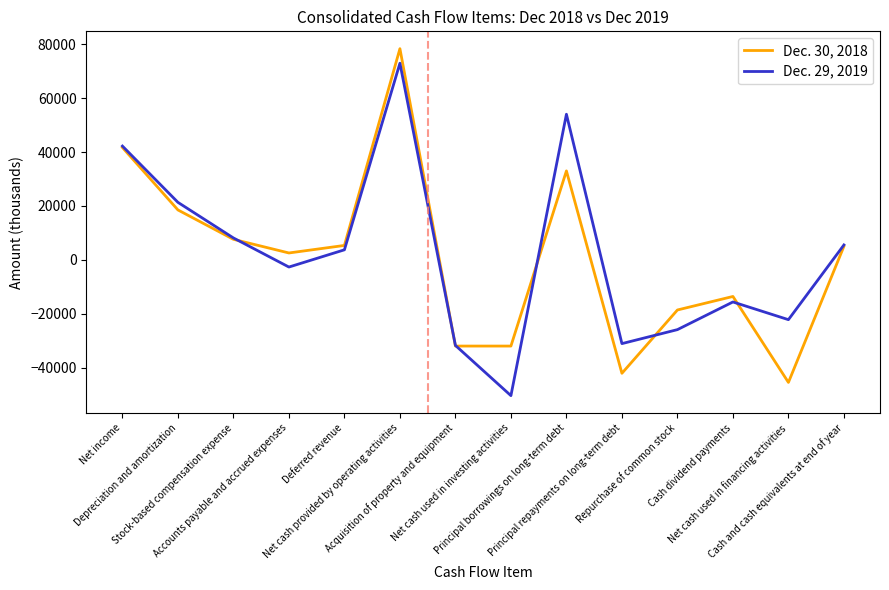

How many lines are shown in the chart?

2